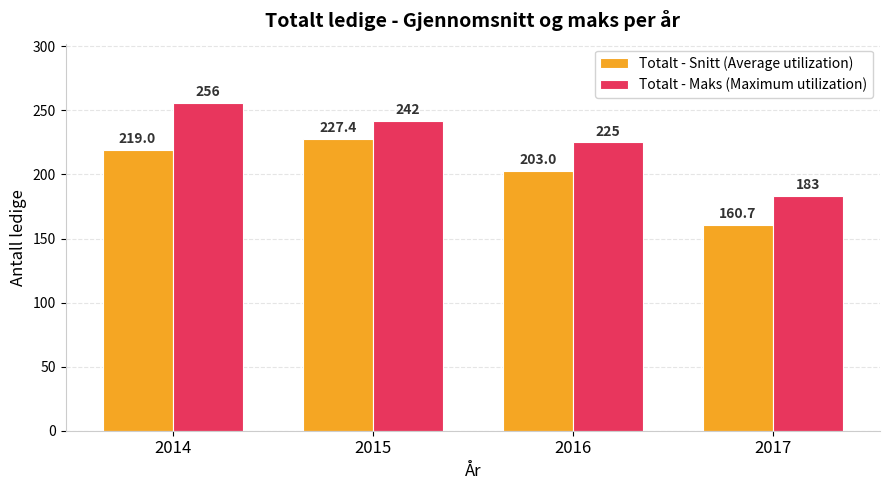

Which category has the highest value in the Totalt - Maks (Maximum utilization) series?

2014